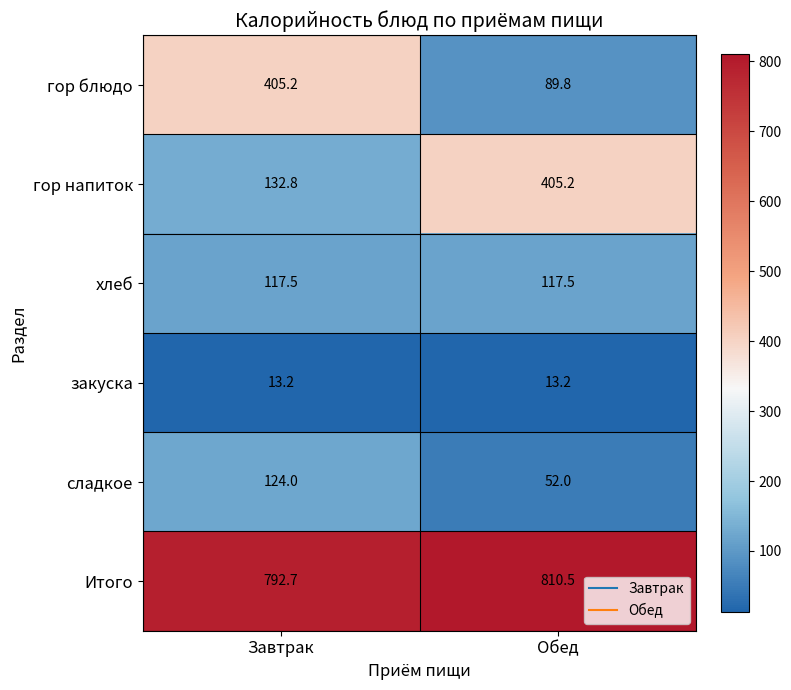

Which label corresponds to the largest value in the chart?

Обед